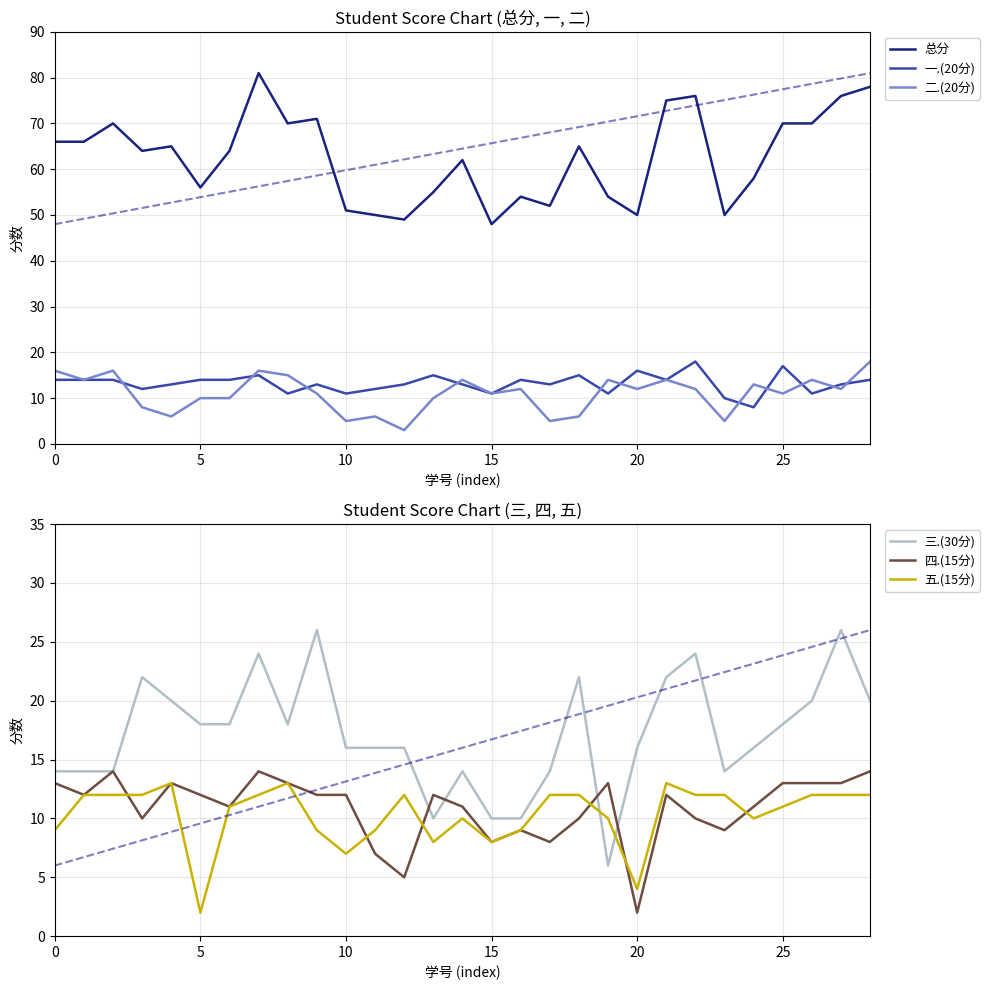

At how many categories does at least one series exceed 56?

18